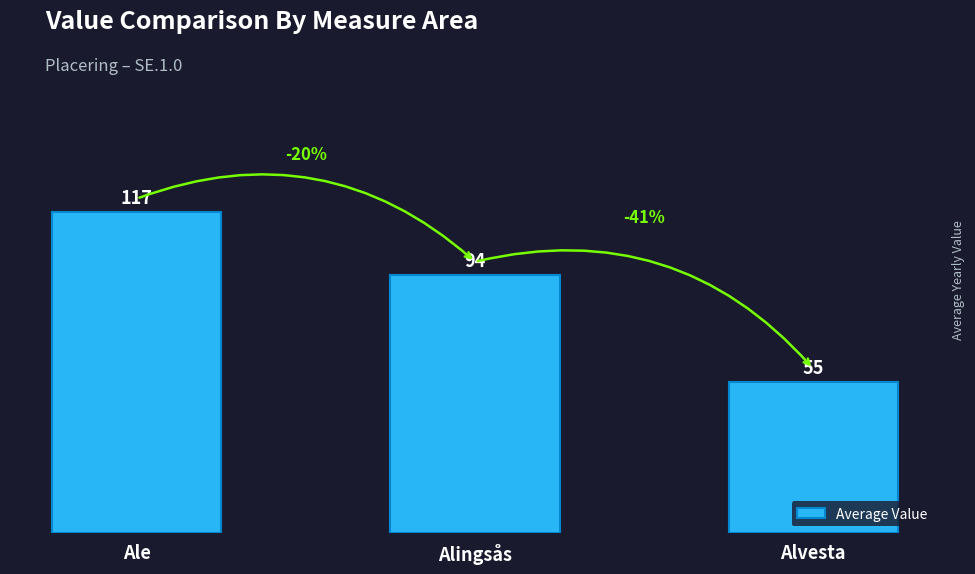

What is the sum of the values at Alingsås and Alvesta?

149